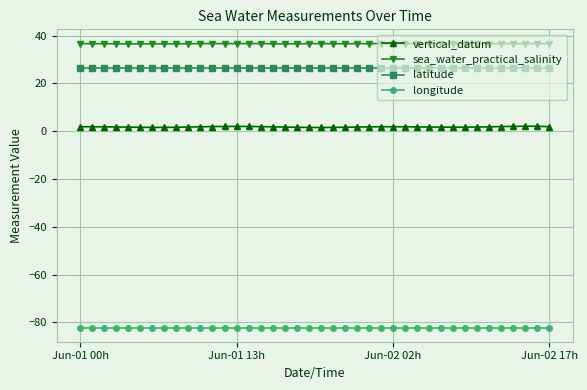

Which series has the largest total across all categories?

sea_water_practical_salinity